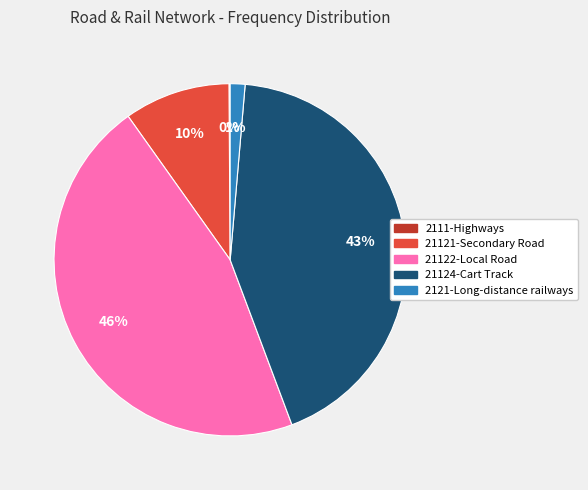

Combined, do 21124-Cart Track and 2121-Long-distance railways account for over 50%?

No